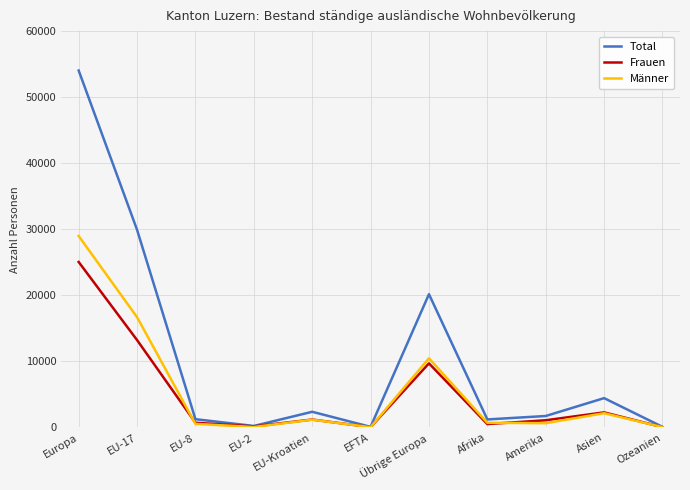

What are all the series names shown in the legend?

Total, Frauen, Männer